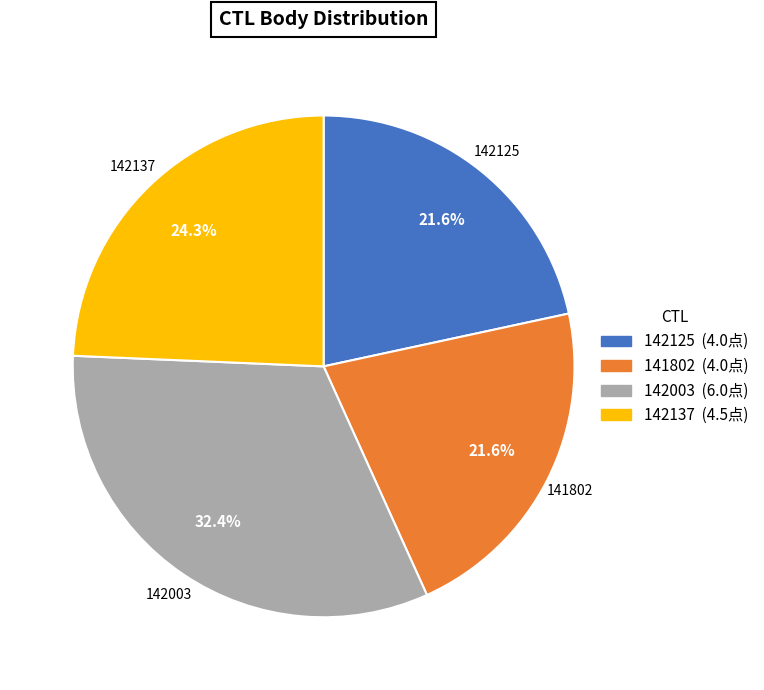

Between 141802 and 142137, which is larger?

142137